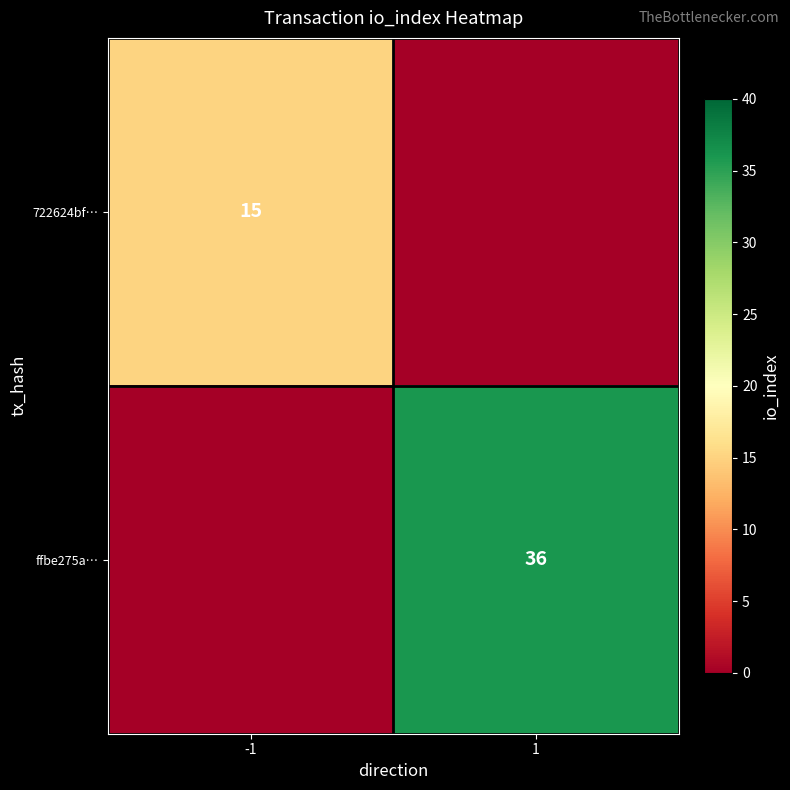

At which category does the chart reach its minimum across all series?

1